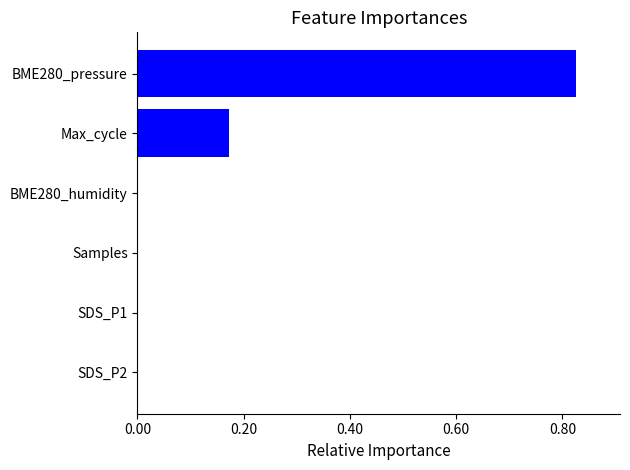

Which category has the highest value across all series?

BME280_pressure